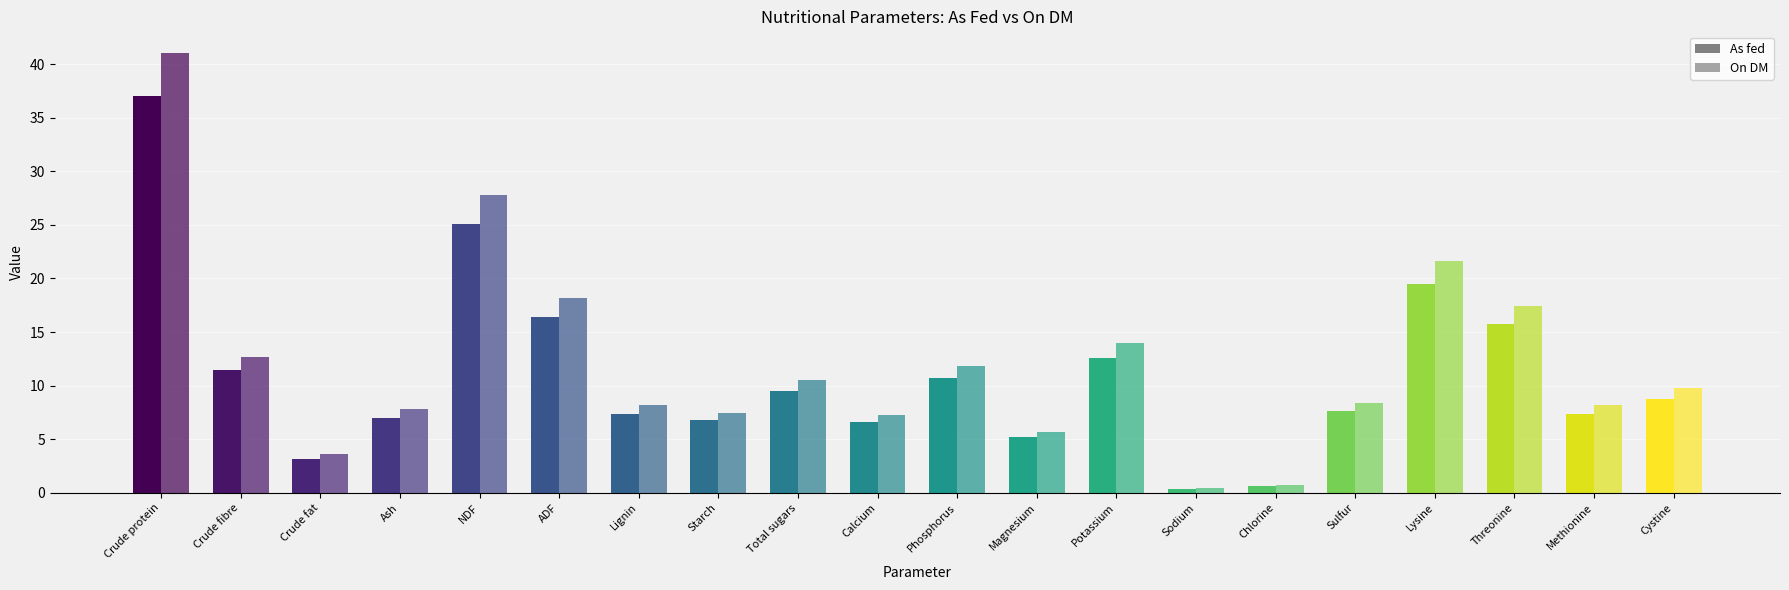

The On DM series shows 2.1 at Sulfur. True or false?

False